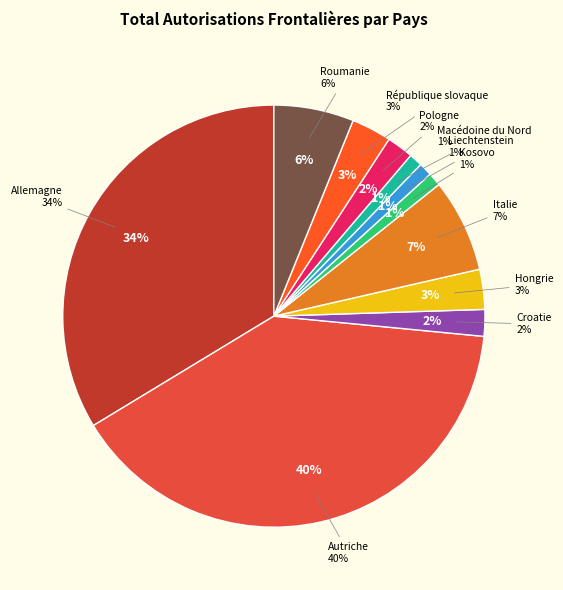

Count the number of slices in the pie.

11